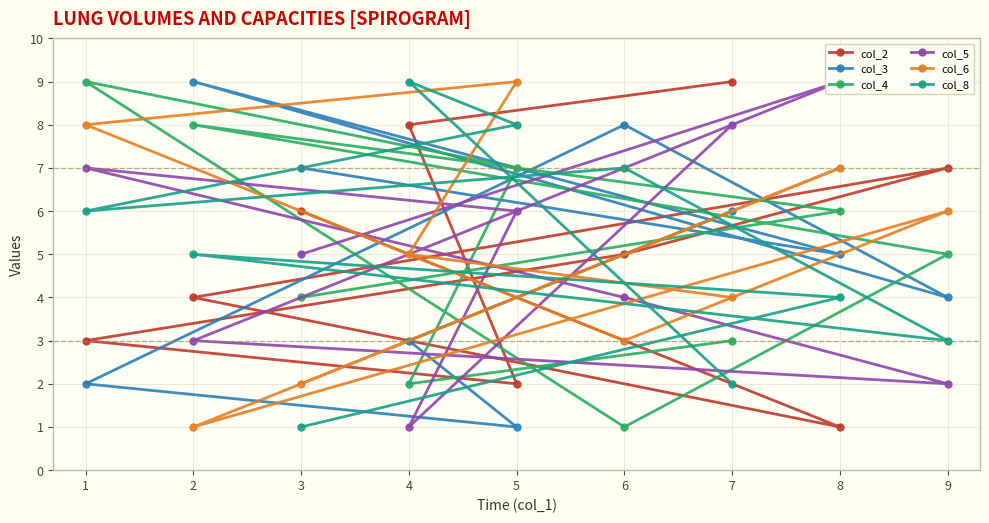

Between 4 and 8, which series saw the biggest shift?

col_5